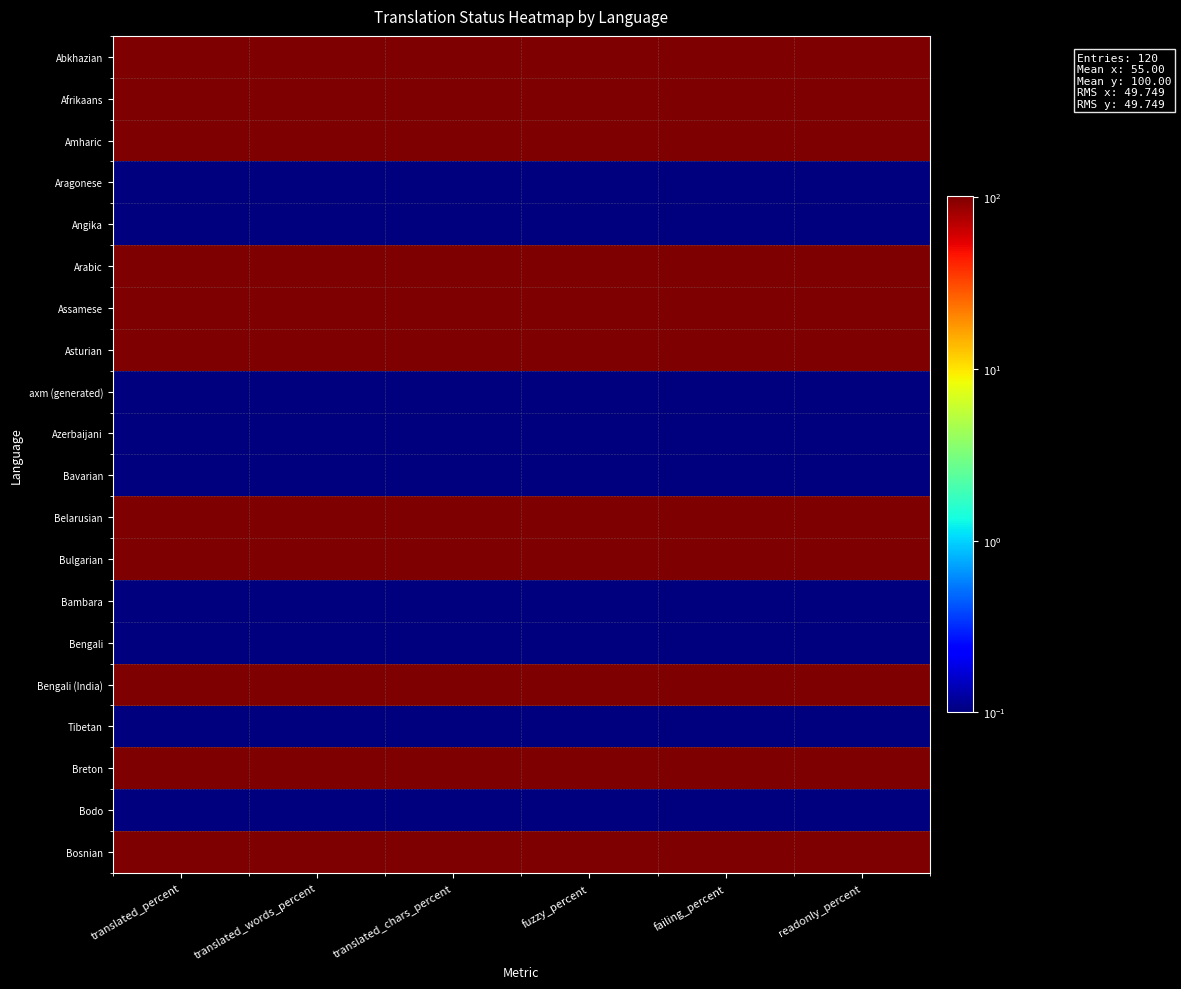

What is the difference between the highest and lowest values at translated_words_percent?

99.9